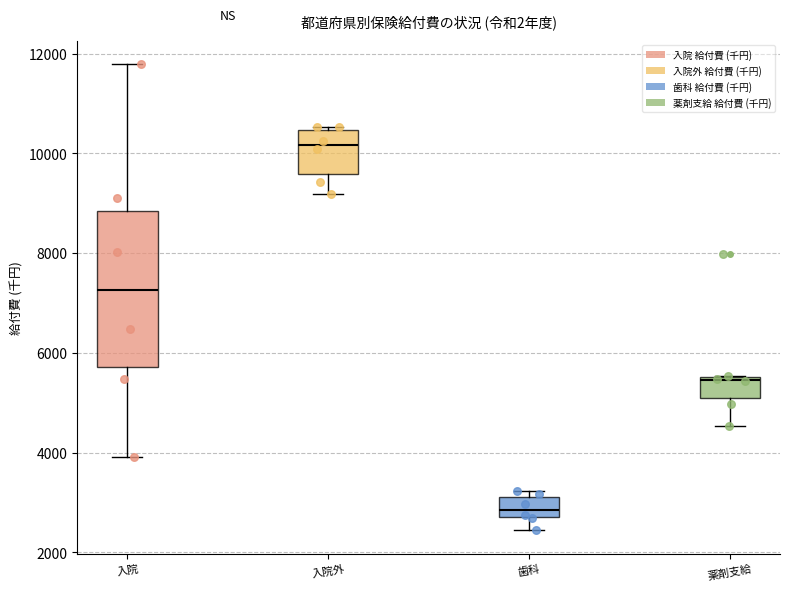

Reading left to right, transcribe this box plot: for each box, give where its median line is, the range the box spans, and where its two whiskers end, as read against the y-axis. The values are not printed on the chart, so give them approximately, as read against the axis.

入院: median 7200, box 5800 to 8800, whiskers 4000 to 11800
入院外: median 10200, box 9600 to 10400, whiskers 9200 to 10600
歯科: median 2800 (inside the box), box 2800 to 3200, whiskers 2400 to 3200 (just above the box's upper edge)
薬剤支給: median 5400, box 5000 to 5600, whiskers 4600 to 5600